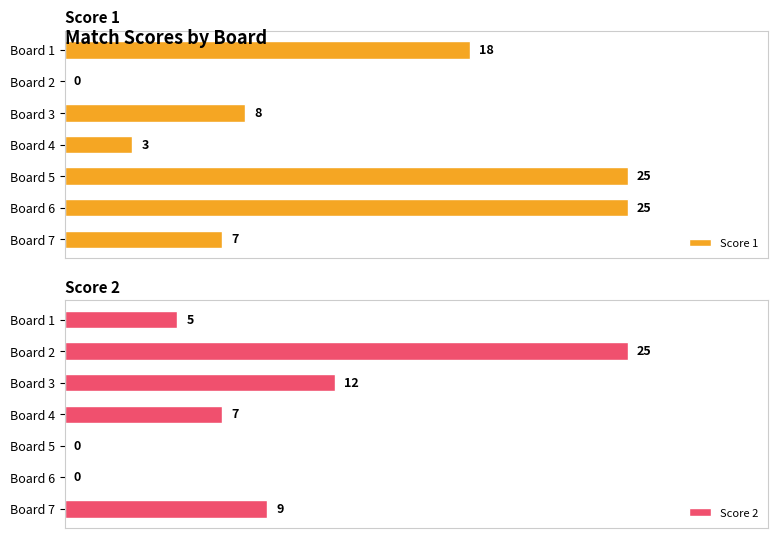

Where is Score 2 nearest to the value 12?

Board 3